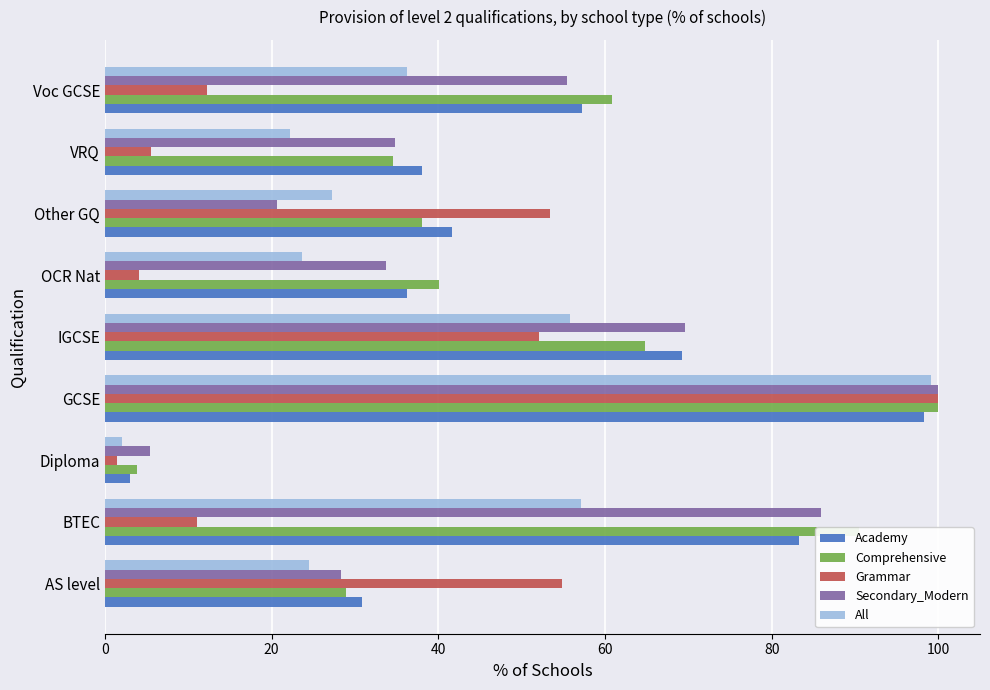

At which label does Comprehensive reach its minimum?

Diploma